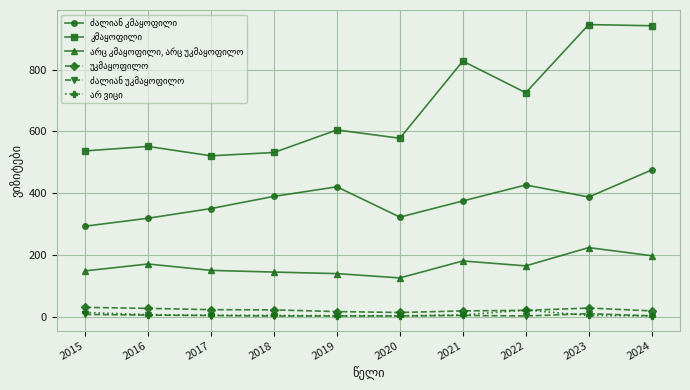

What is the maximum value shown in the chart?

945.7